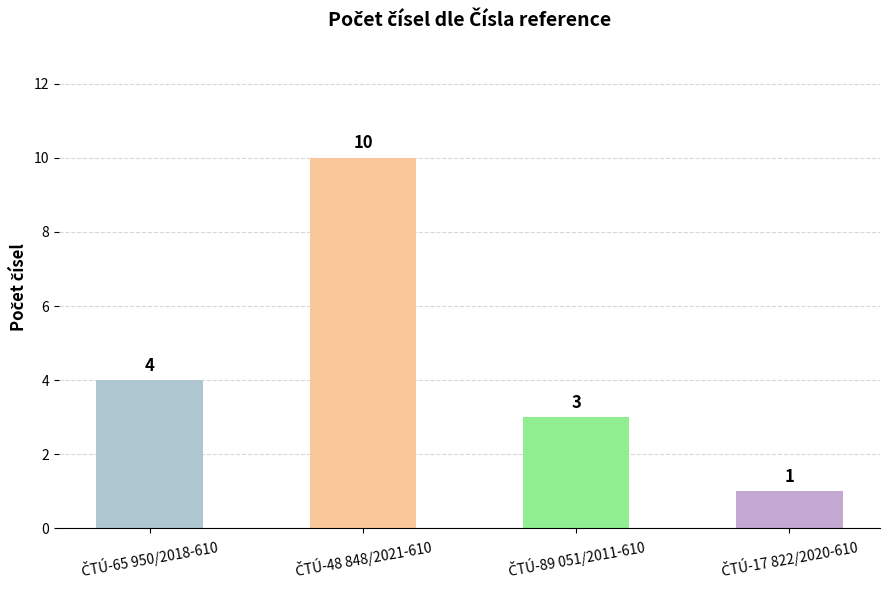

Count the values in the range 3 to 10.

3